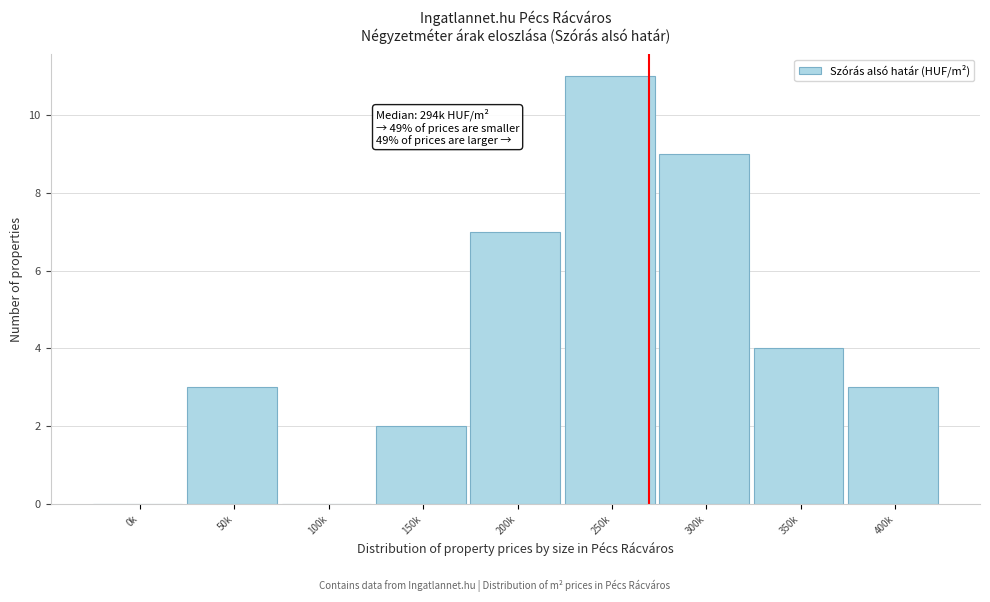

Reading left to right, transcribe all the data shown in this chart.

0k=0	50k=3	100k=0	150k=2	200k=7	250k=11	300k=9	350k=4	400k=3